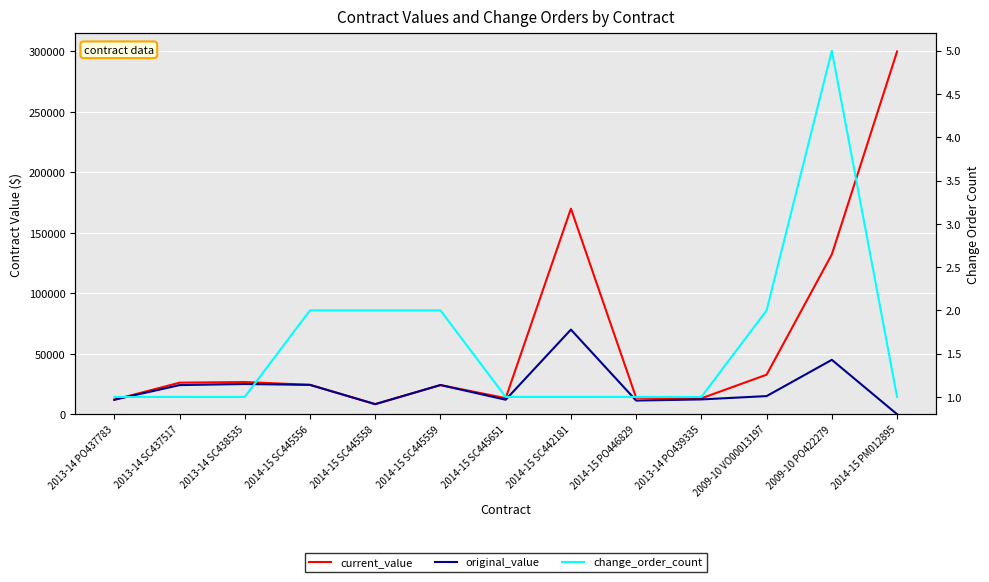

What is the spread (max minus min) of values at 2009-10 VO00013197?

32717.6